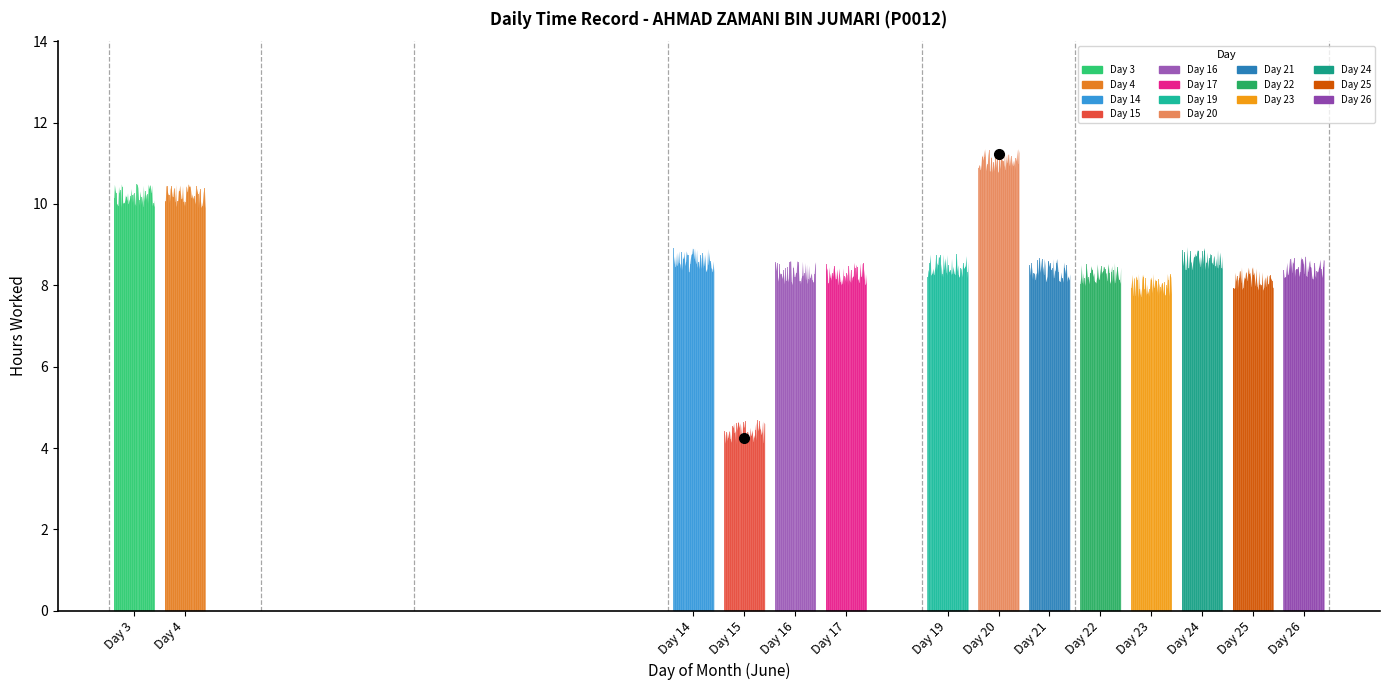

What is the change in value from 15 to 20?

+6.7